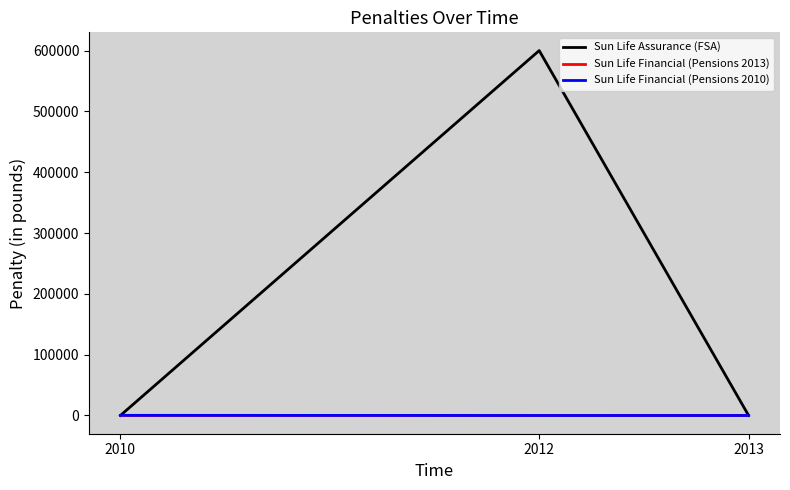

Does the chart display data point markers on the line(s)?

No